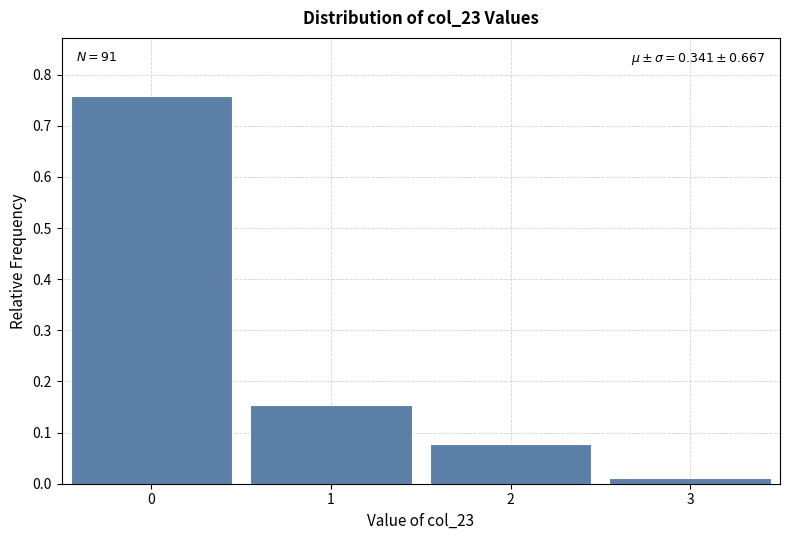

Over which range of the x-axis is the bar tallest?

-0.5 to 0.5